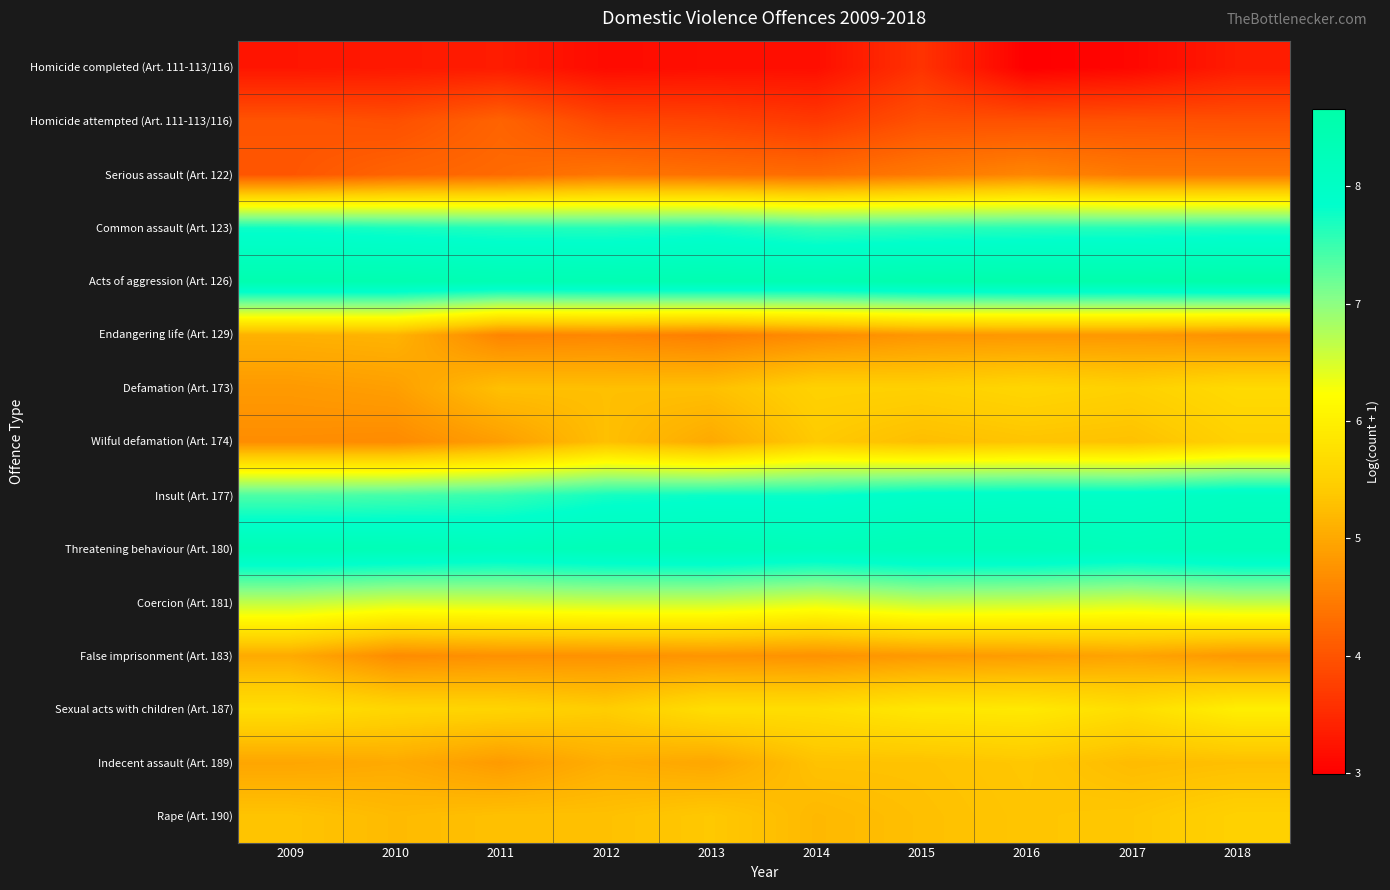

Between 2013 and 2016, which is larger?

2013